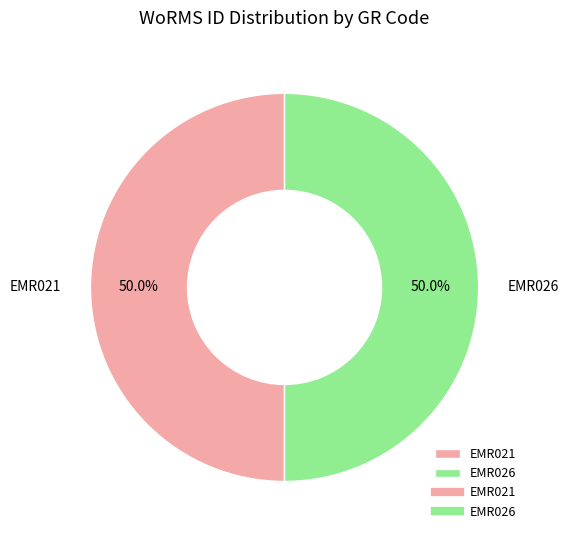

To the nearest percent, what is the average slice percentage?

50%